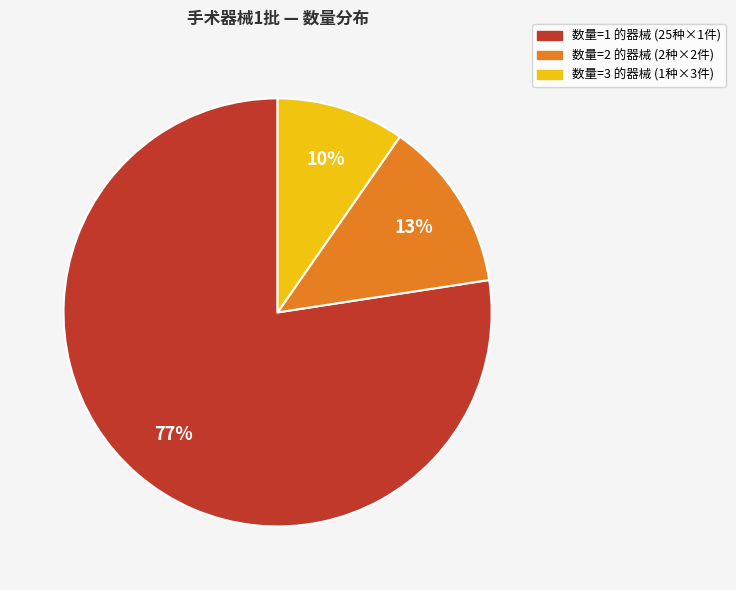

Is there a majority slice in this chart?

Yes